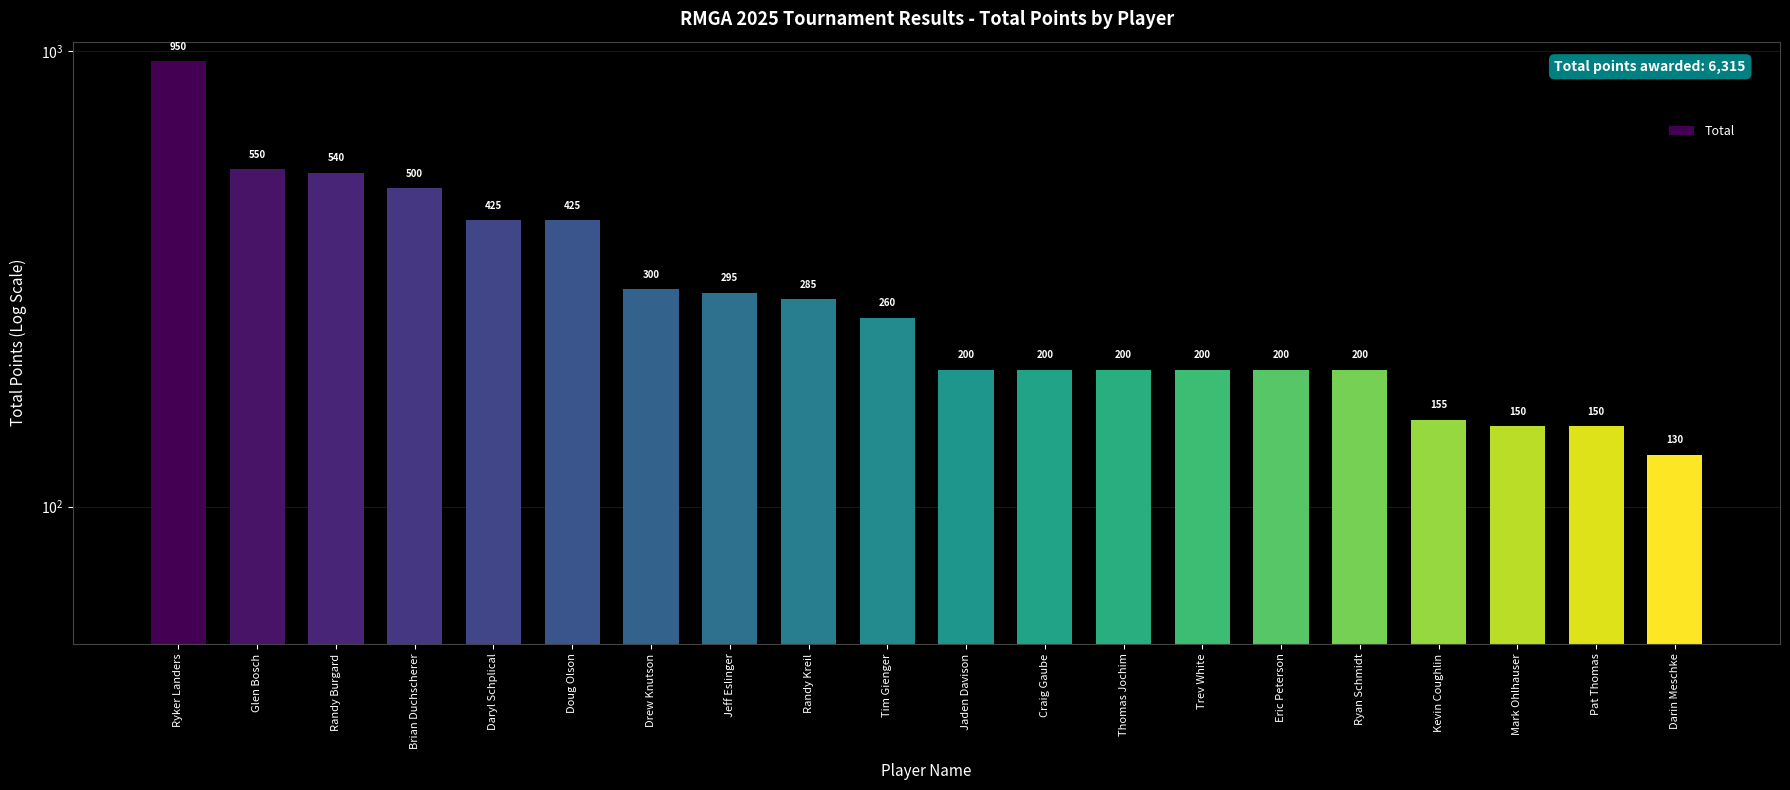

List the labels in order of value, largest first.

Ryker Landers, Glen Bosch, Randy Burgard, Brian Duchscherer, Daryl Schplical, Doug Olson, Drew Knutson, Jeff Eslinger, Randy Kreil, Tim Gienger, Jaden Davison, Craig Gaube, Thomas Jochim, Trev White, Eric Peterson, Ryan Schmidt, Kevin Coughlin, Mark Ohlhauser, Pat Thomas, Darin Meschke